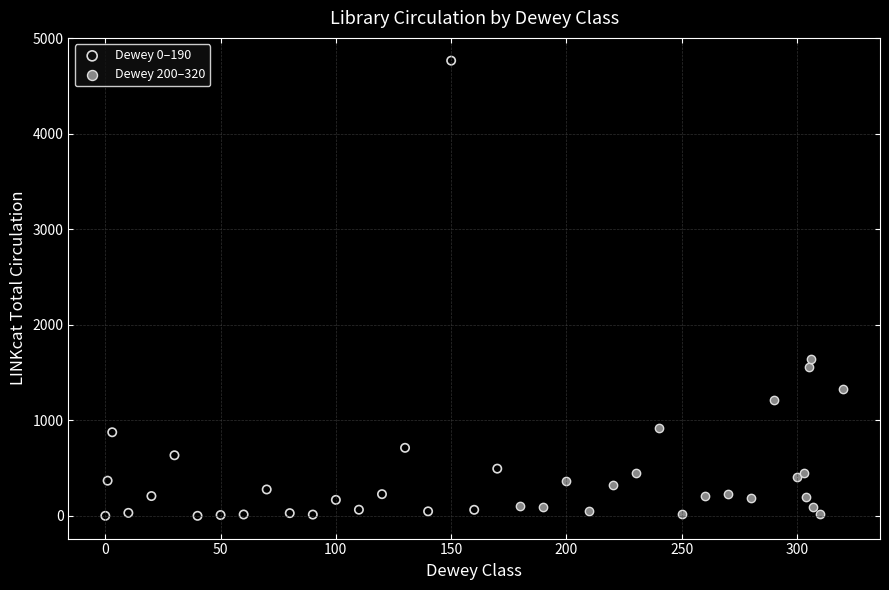

Which series has the largest Y range (max minus min)?

Dewey 0–190